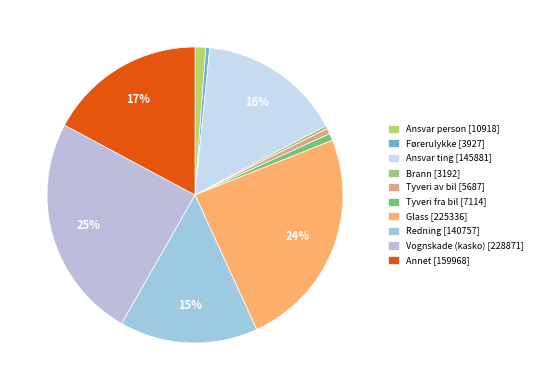

To the nearest percent, what percentage of the pie is Vognskade (kasko)?

25%